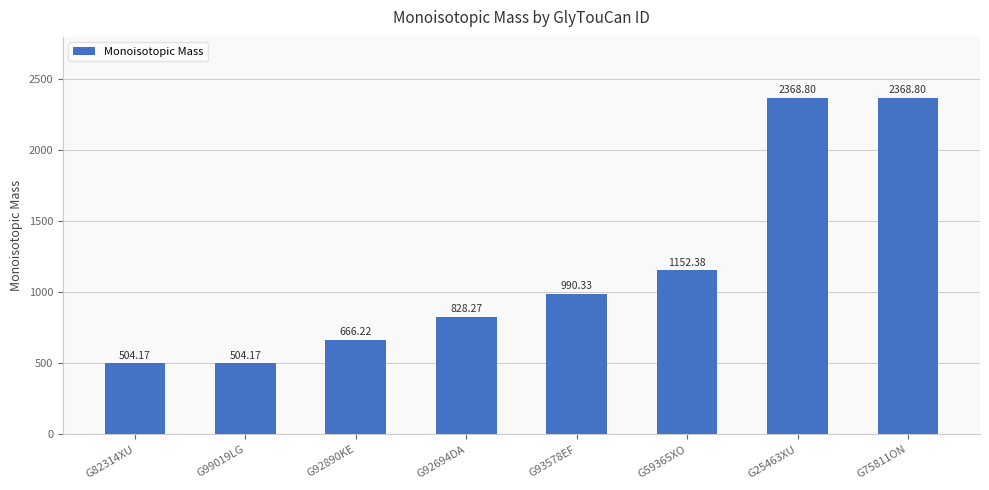

What is the sum of all values?

9383.1